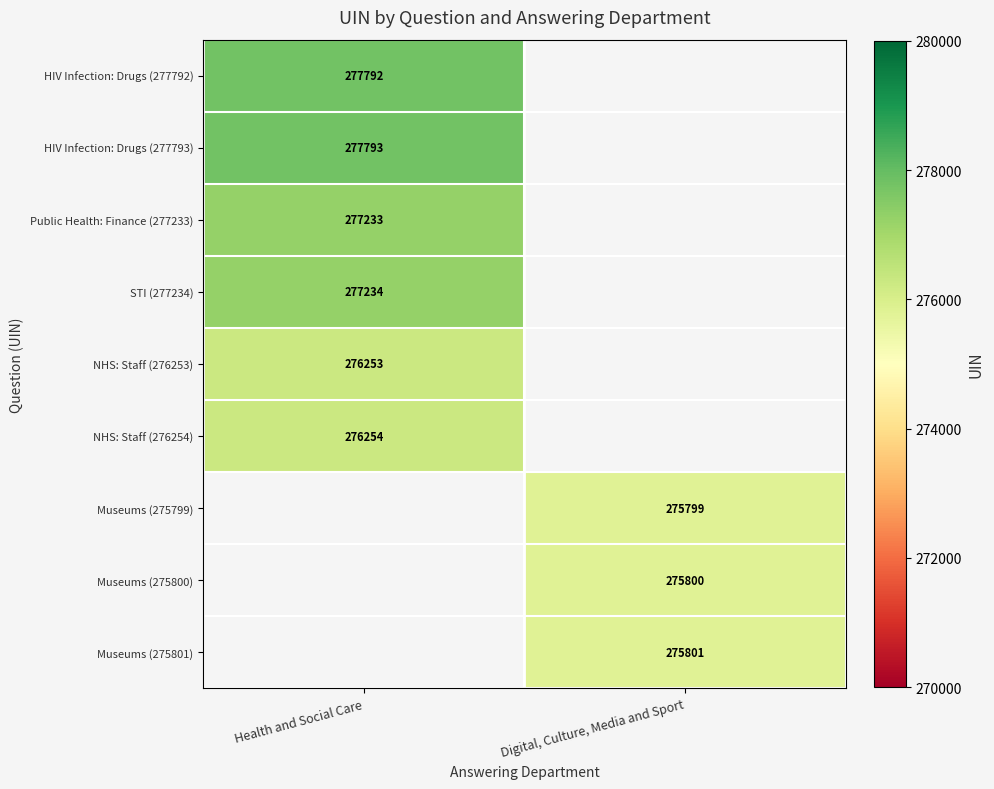

Is the value of STI (277234) at Health and Social Care greater than the value of Public Health: Finance (277233) at Health and Social Care?

Yes